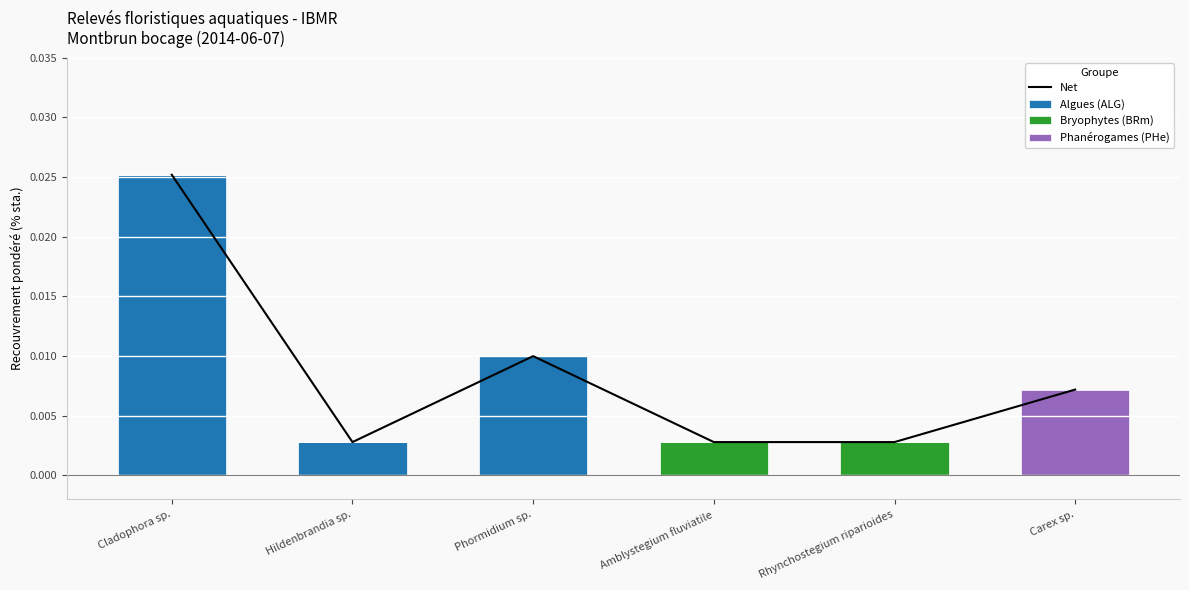

How many values in Bryophytes (BRm) are above zero?

2